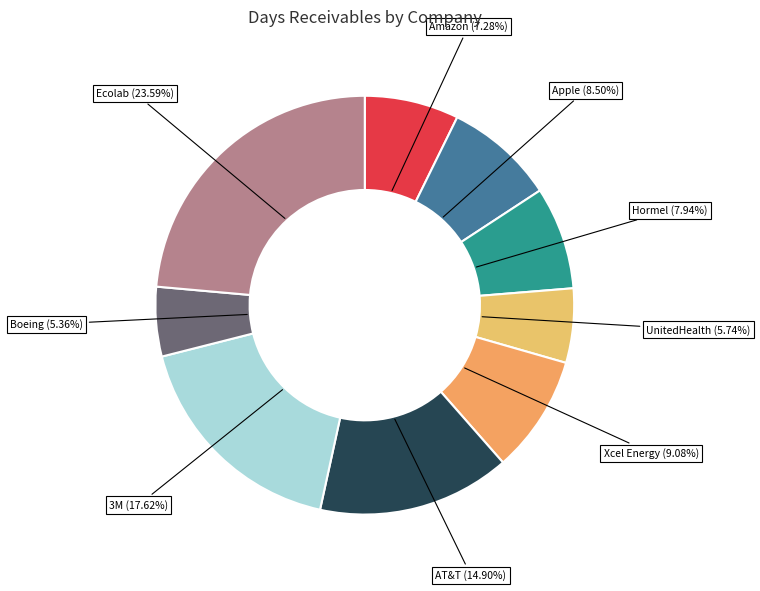

Approximately how many times larger is the value at Boeing (5.36%) compared to AT&T (14.90%)?

0.4